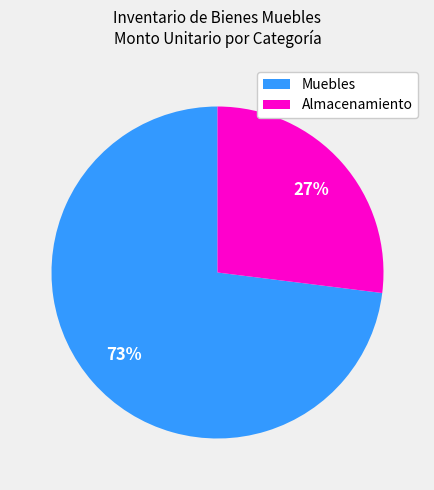

Is there a majority slice in this chart?

Yes